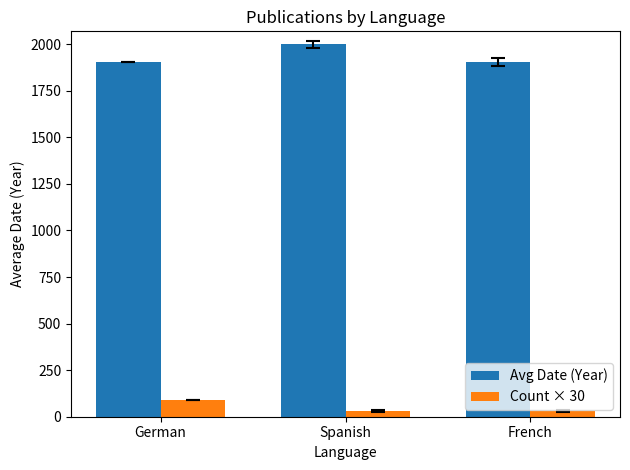

The Avg Date (Year) series shows 2618.4 at German. True or false?

False